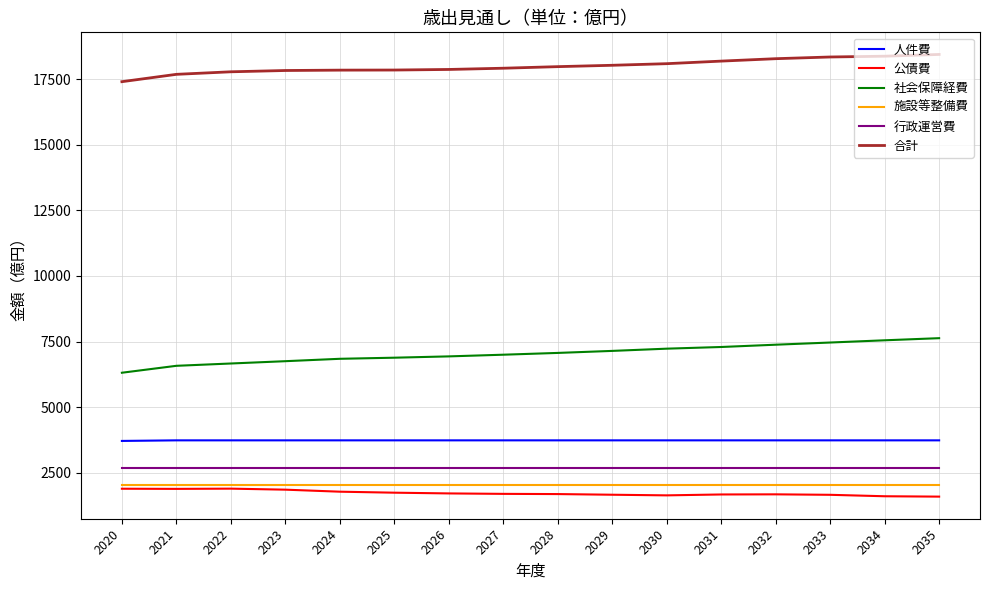

The value of 人件費 at 2034 is 3735. True or false?

True